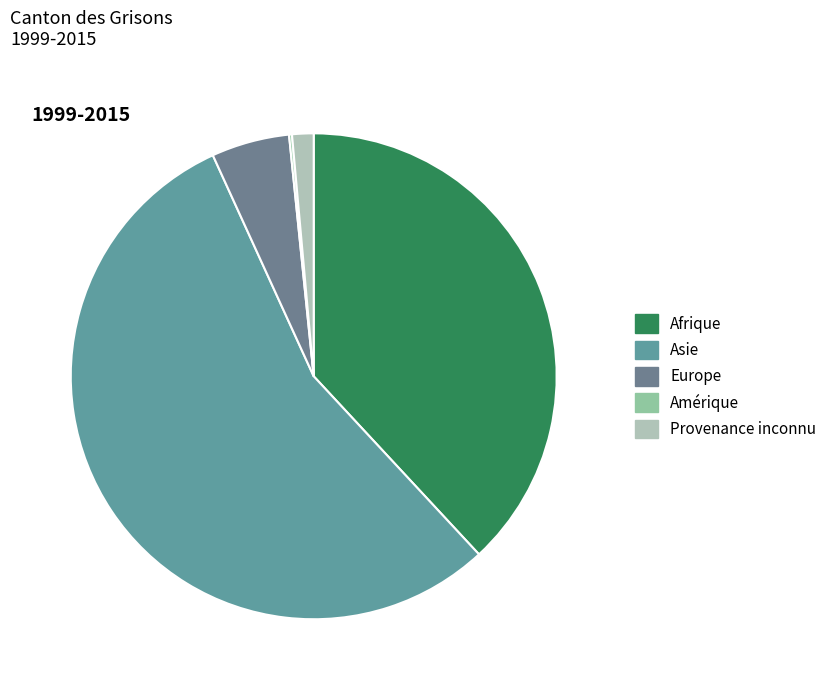

What is the largest slice in the pie chart?

Asie